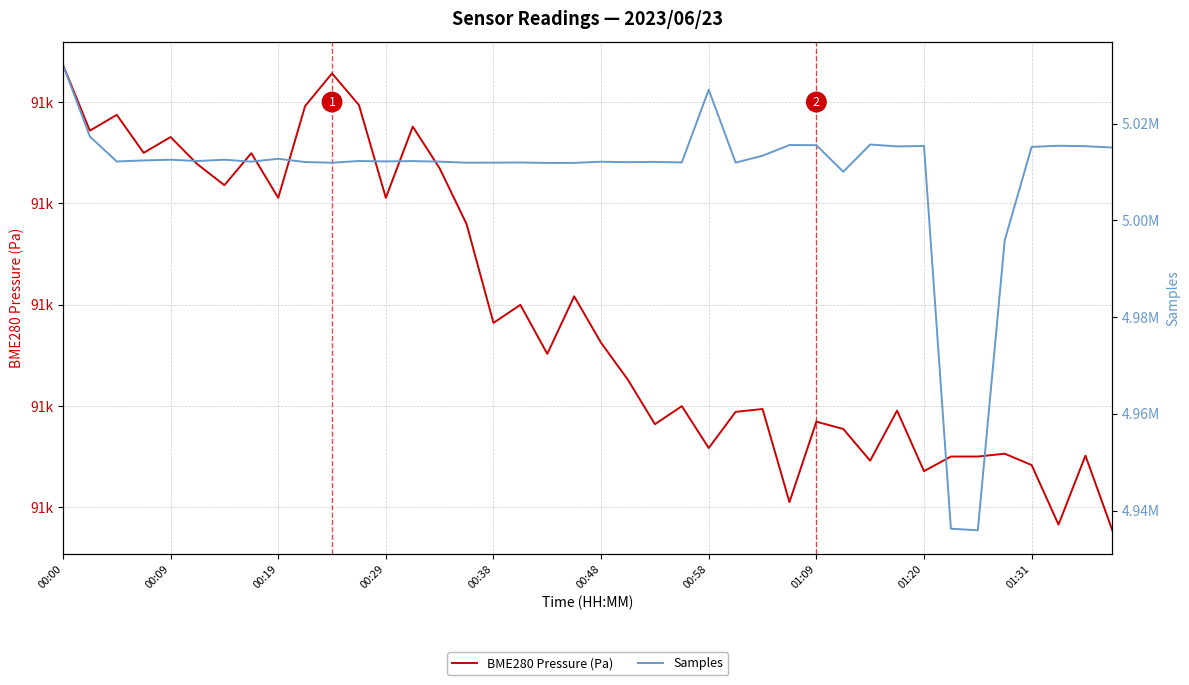

True or false: BME280 Pressure (Pa) has more than 0 points higher than both neighbors.

True